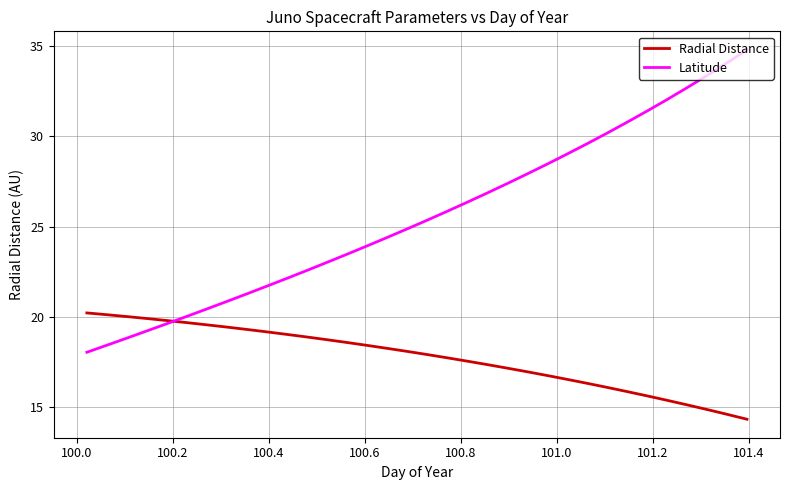

List the series in order of their peak value, highest first.

Latitude, Radial Distance